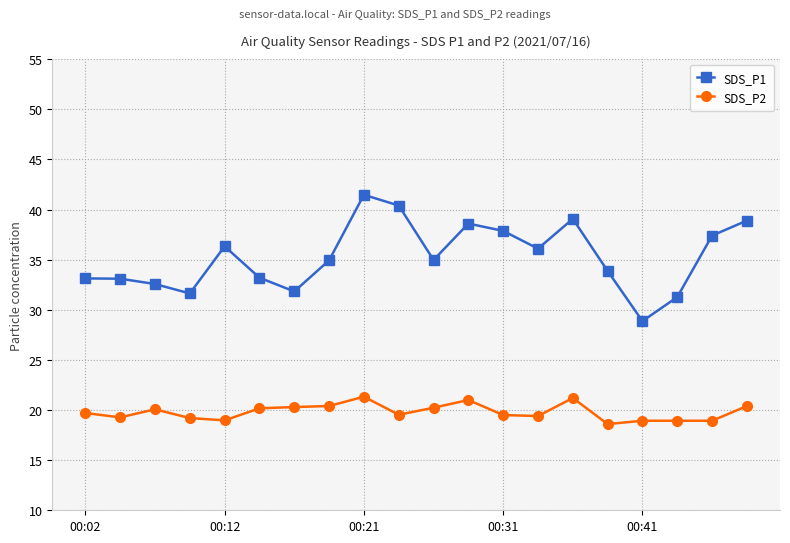

How many series are shown in this chart?

2